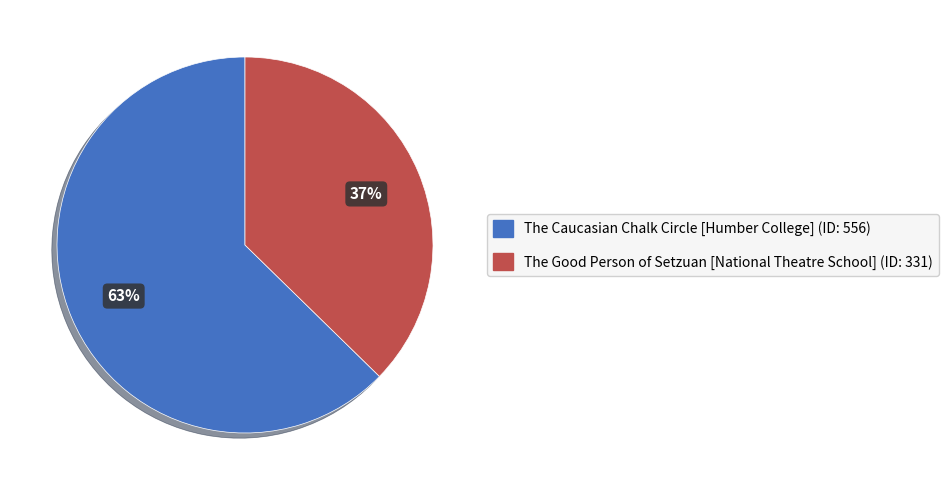

Which slice represents more than half of the pie?

The Caucasian Chalk Circle [Humber College]